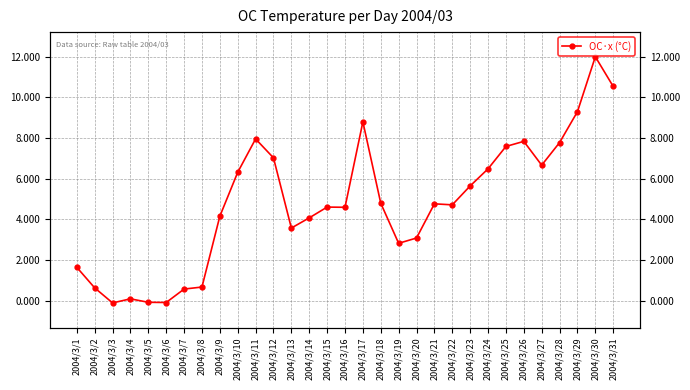

True or false: there are more than 1 points higher than both neighbors.

True